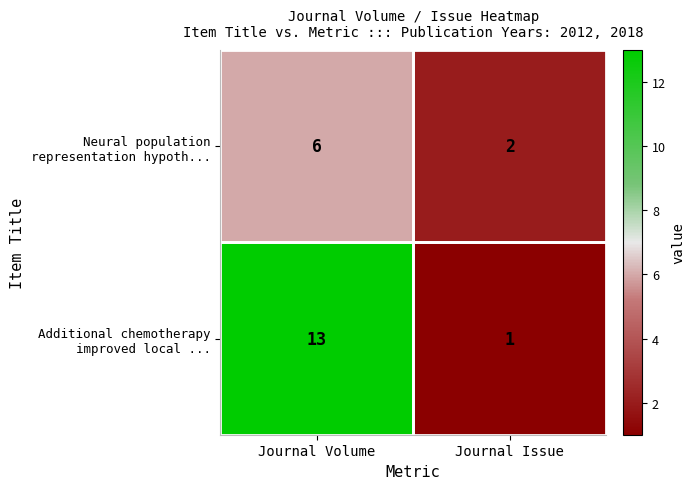

What is the total value across all series at Journal Volume?

19